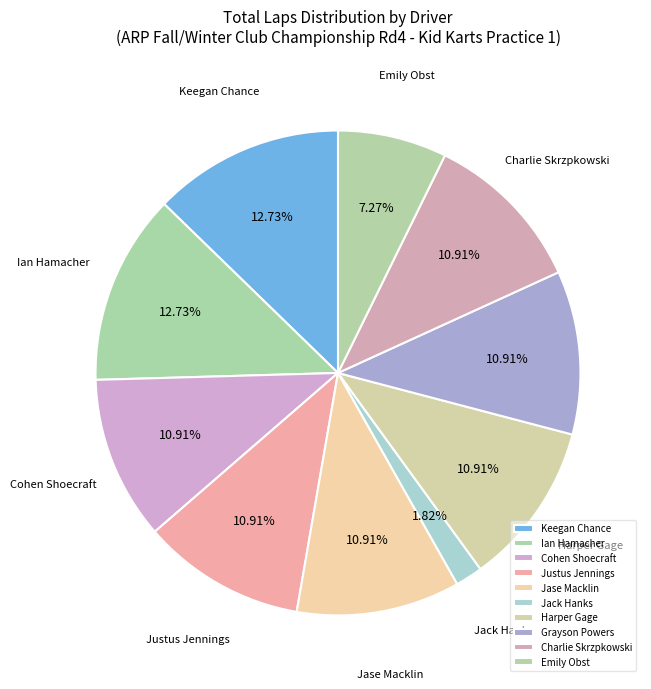

The Jack Hanks slice represents 2% of the pie. True or false?

True